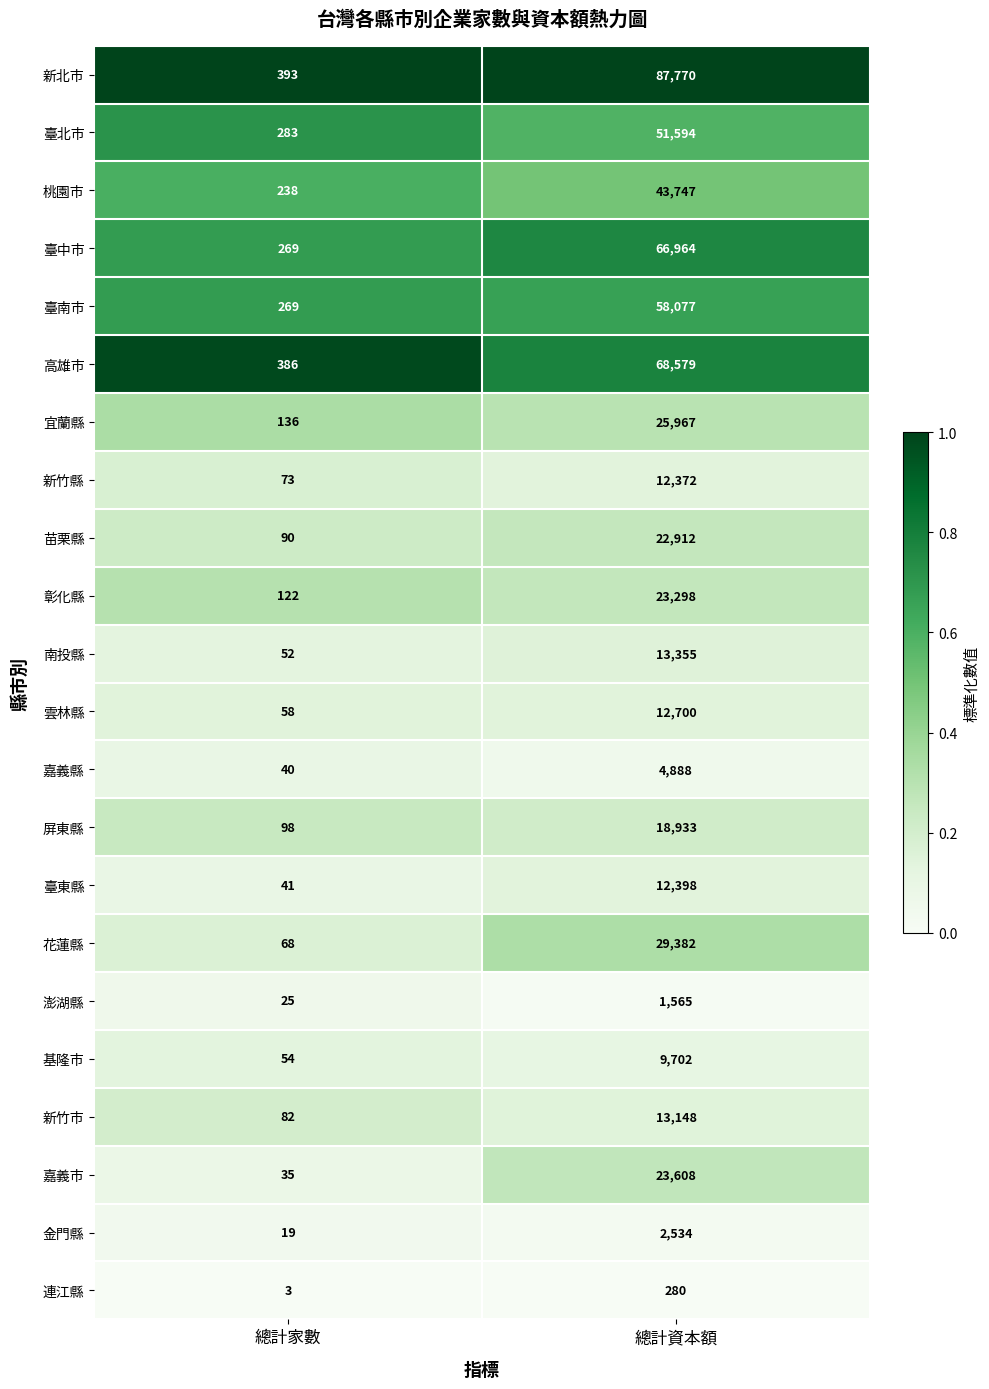

What is the minimum value for 臺東縣?

41